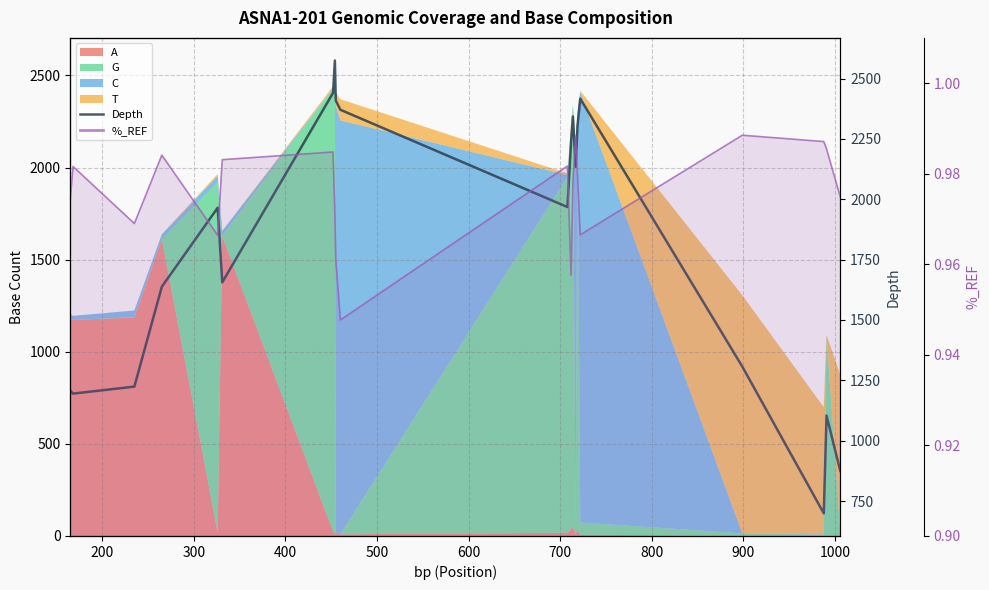

True or false: %_REF line and Depth cross at least once.

False